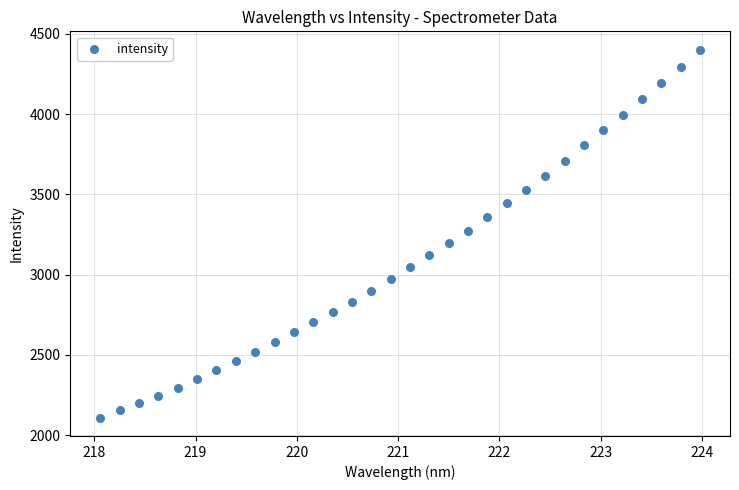

What is the range of X values (max minus min)?

5.9